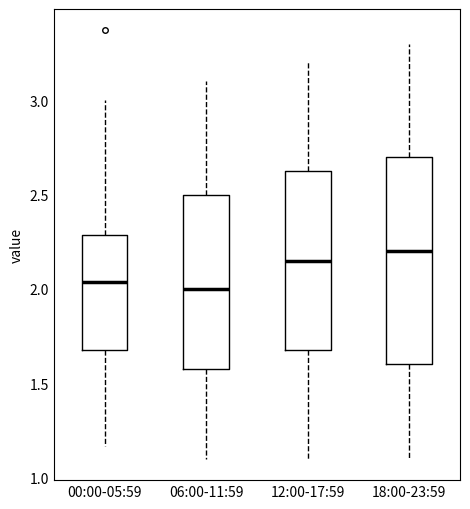

Reading left to right, transcribe this box plot: for each box, give where its median line is, the range the box spans, and where its two whiskers end, as read against the y-axis. The values are not printed on the chart, so give them approximately, as read against the axis.

00:00-05:59: median 2.05, box 1.70 to 2.30, whiskers 1.15 to 3.00
06:00-11:59: median 2.00, box 1.60 to 2.50, whiskers 1.10 to 3.10
12:00-17:59: median 2.15, box 1.70 to 2.65, whiskers 1.10 to 3.20
18:00-23:59: median 2.20, box 1.60 to 2.70, whiskers 1.10 to 3.30